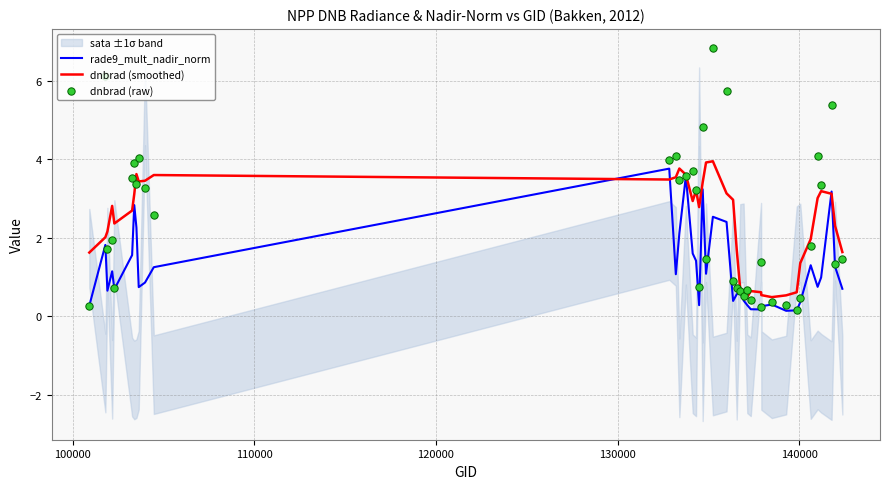

Which series contains the lowest Y value?

rade9_mult_nadir_norm